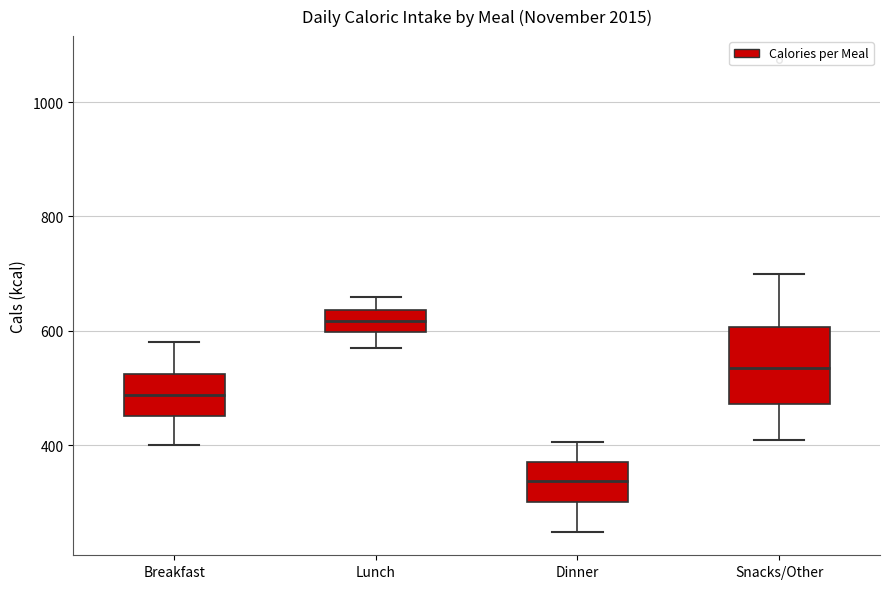

Reading left to right, transcribe this box plot: for each box, give where its median line is, the range the box spans, and where its two whiskers end, as read against the y-axis. The values are not printed on the chart, so give them approximately, as read against the axis.

Breakfast: median 480, box 460 to 520, whiskers 400 to 580
Lunch: median 620, box 600 to 640, whiskers 580 to 660
Dinner: median 340, box 300 to 380, whiskers 240 to 400
Snacks/Other: median 540, box 480 to 600, whiskers 420 to 700